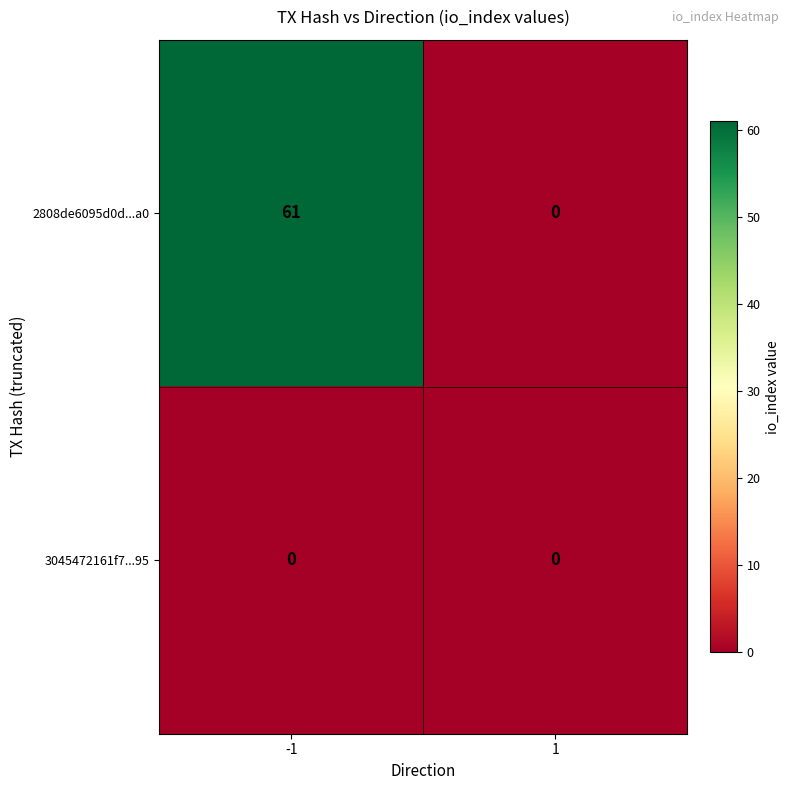

Rank the series by their maximum value, from lowest to highest.

3045472161f7...95, 2808de6095d0d...a0